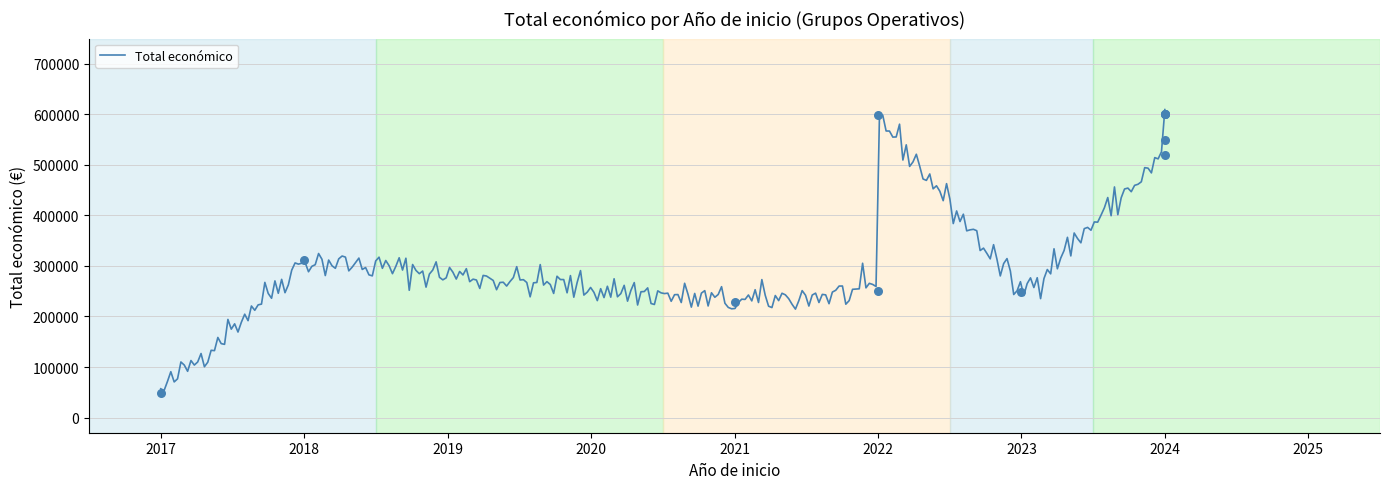

Between 2024 and 2024, which is larger?

2024